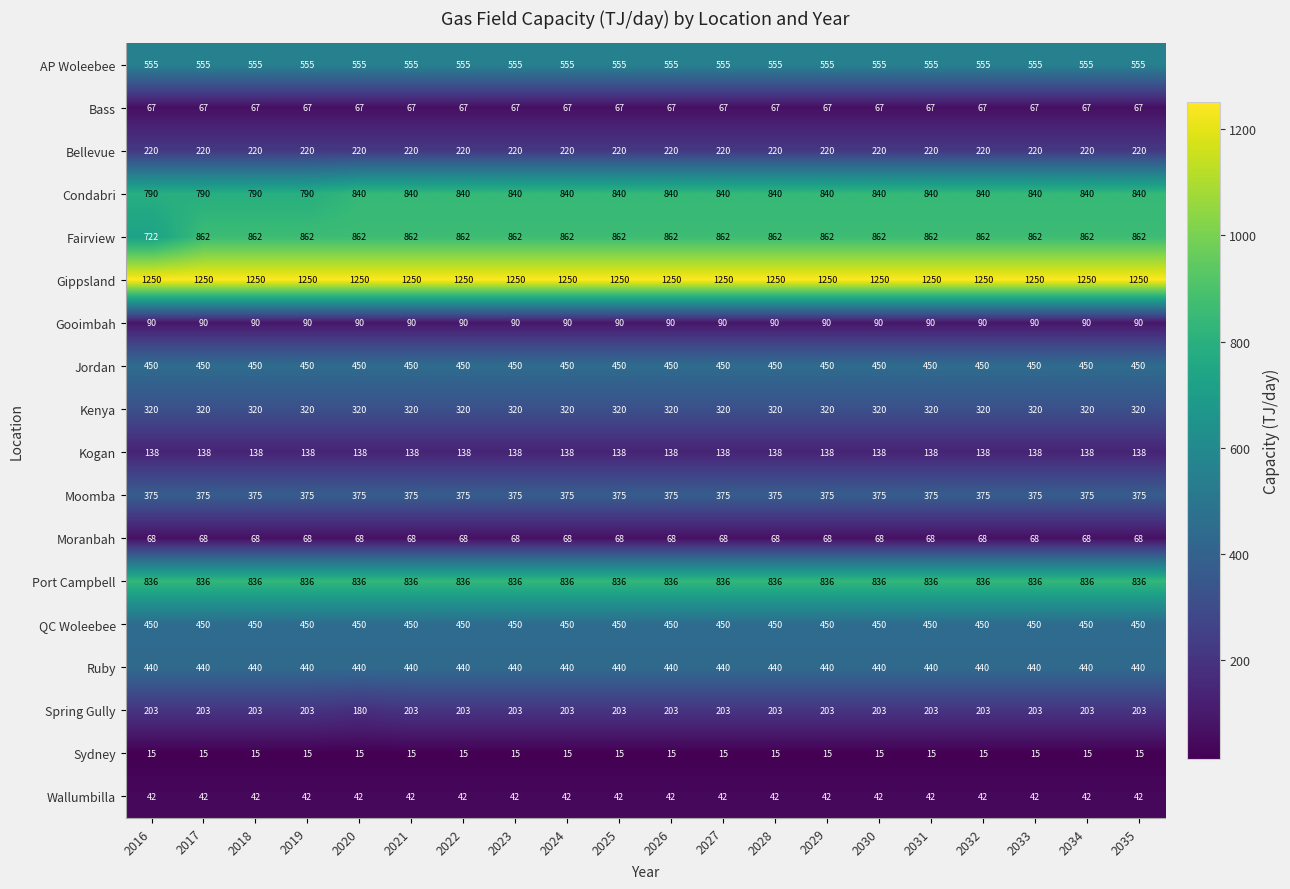

What is the greatest value displayed?

1250